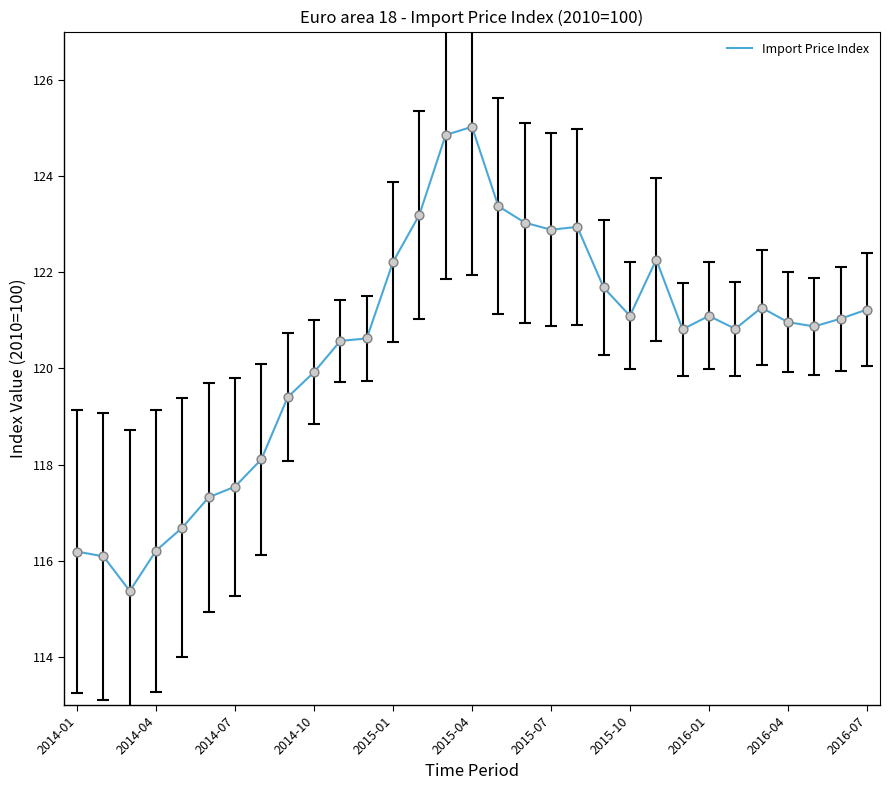

What is the maximum value shown in the chart?

125.0